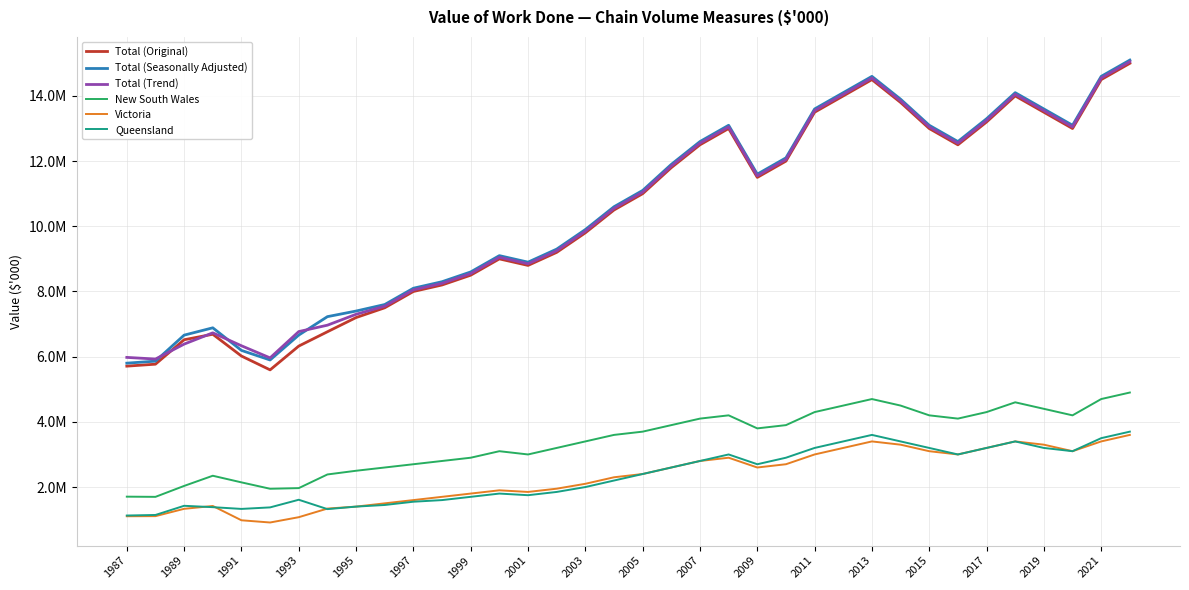

Reading left to right, what are all the values shown in this chart?

Total (Original): 5709565	5769963	6519397	6688236	6019776	5595068	6325175	6764462	7200000	7500000	8000000	8200000	8500000	9000000	8800000	9200000	9800000	10500000	11000000	11800000	12500000	13000000	11500000	12000000	13500000	14000000	14500000	13800000	13000000	12500000	13200000	14000000	13500000	13000000	14500000	15000000
Total (Seasonally Adjusted): 5801135	5862604	6660746	6885534	6192817	5898501	6662126	7228063	7400000	7600000	8100000	8300000	8600000	9100000	8900000	9300000	9900000	10600000	11100000	11900000	12600000	13100000	11600000	12100000	13600000	14100000	14600000	13900000	13100000	12600000	13300000	14100000	13600000	13100000	14600000	15100000
Total (Trend): 5977897	5927504	6385572	6731507	6334747	5962866	6770026	6966029	7300000	7550000	8050000	8250000	8550000	9050000	8850000	9250000	9850000	10550000	11050000	11850000	12550000	13050000	11550000	12050000	13550000	14050000	14550000	13850000	13050000	12550000	13250000	14050000	13550000	13050000	14550000	15050000
New South Wales: 1705350	1699367	2034575	2346927	2143804	1947690	1967274	2386383	2500000	2600000	2700000	2800000	2900000	3100000	3000000	3200000	3400000	3600000	3700000	3900000	4100000	4200000	3800000	3900000	4300000	4500000	4700000	4500000	4200000	4100000	4300000	4600000	4400000	4200000	4700000	4900000
Victoria: 1104234	1107753	1332137	1419304	980561	912577	1075355	1339619	1400000	1500000	1600000	1700000	1800000	1900000	1850000	1950000	2100000	2300000	2400000	2600000	2800000	2900000	2600000	2700000	3000000	3200000	3400000	3300000	3100000	3000000	3200000	3400000	3300000	3100000	3400000	3600000
Queensland: 1126498	1143506	1424843	1382867	1329221	1375983	1610284	1323028	1400000	1450000	1550000	1600000	1700000	1800000	1750000	1850000	2000000	2200000	2400000	2600000	2800000	3000000	2700000	2900000	3200000	3400000	3600000	3400000	3200000	3000000	3200000	3400000	3200000	3100000	3500000	3700000